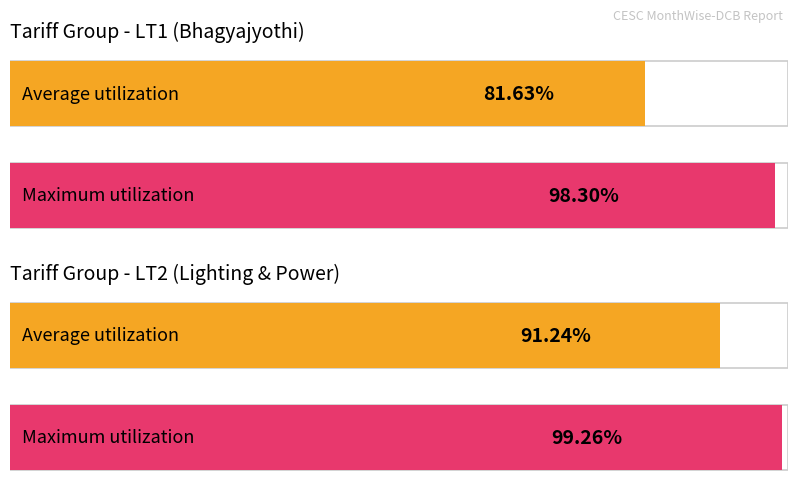

The Average utilization series shows 918131.6 at HT2 Total OB. True or false?

False